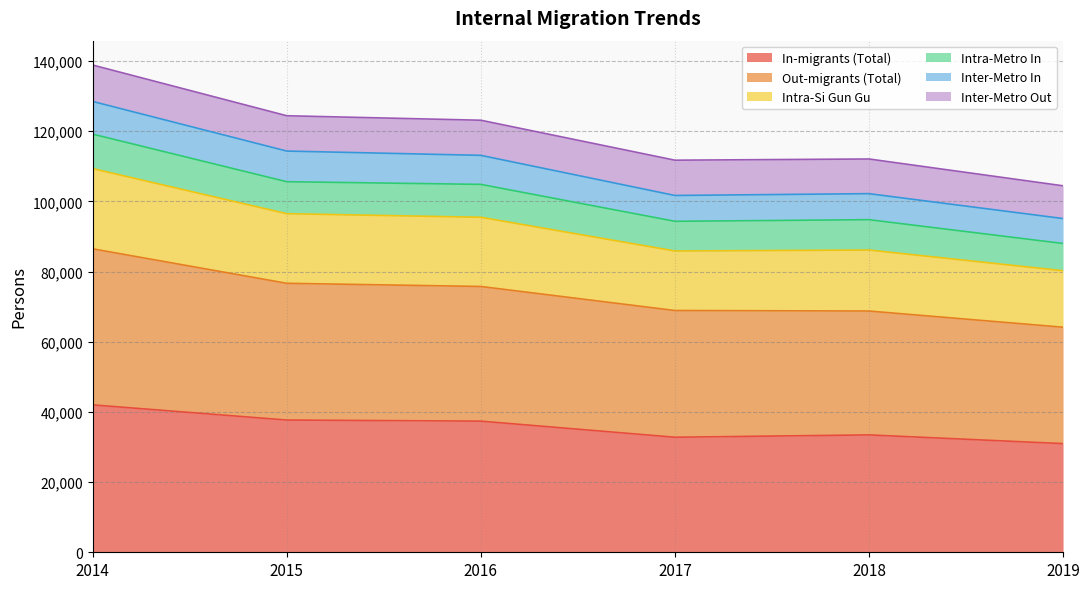

Which category has the highest value in the Intra-Si Gun Gu series?

2014